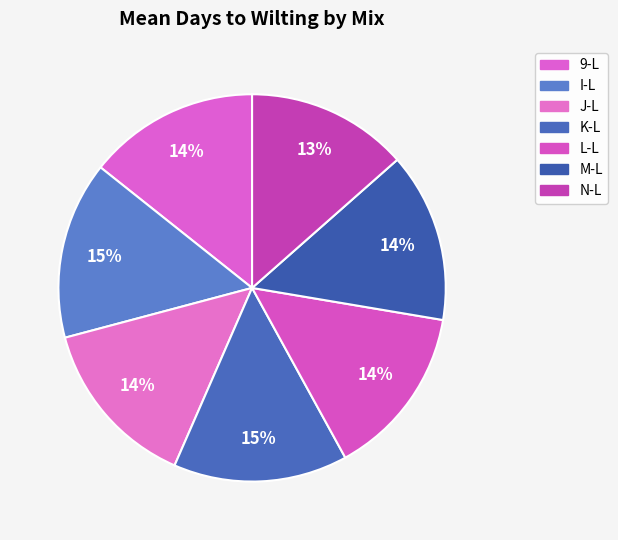

How many segments does this pie chart have?

7